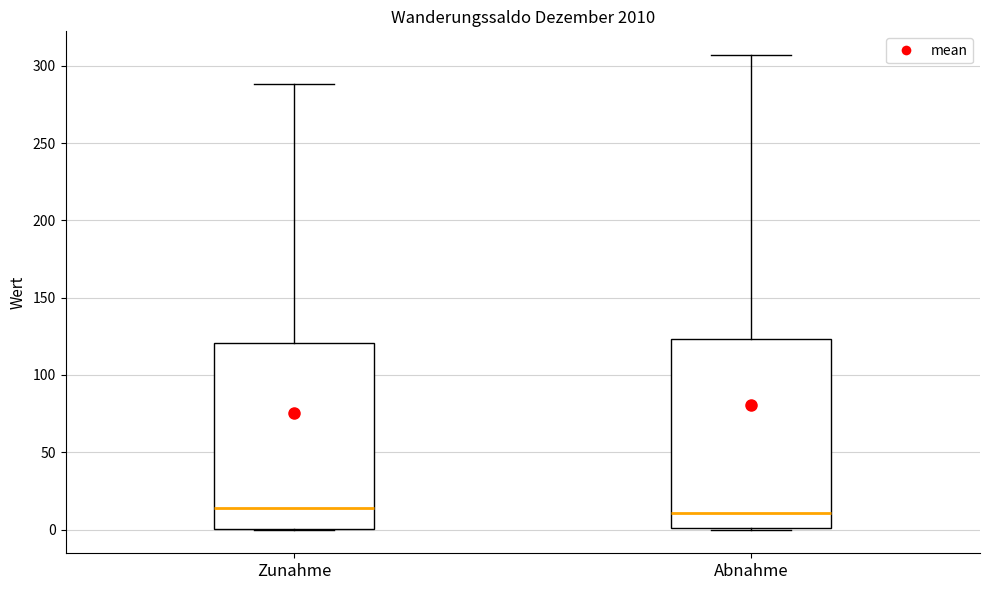

Where is the upper edge of the box for Zunahme on the y-axis? The values are not printed on the chart, so give them approximately, as read against the axis.

120